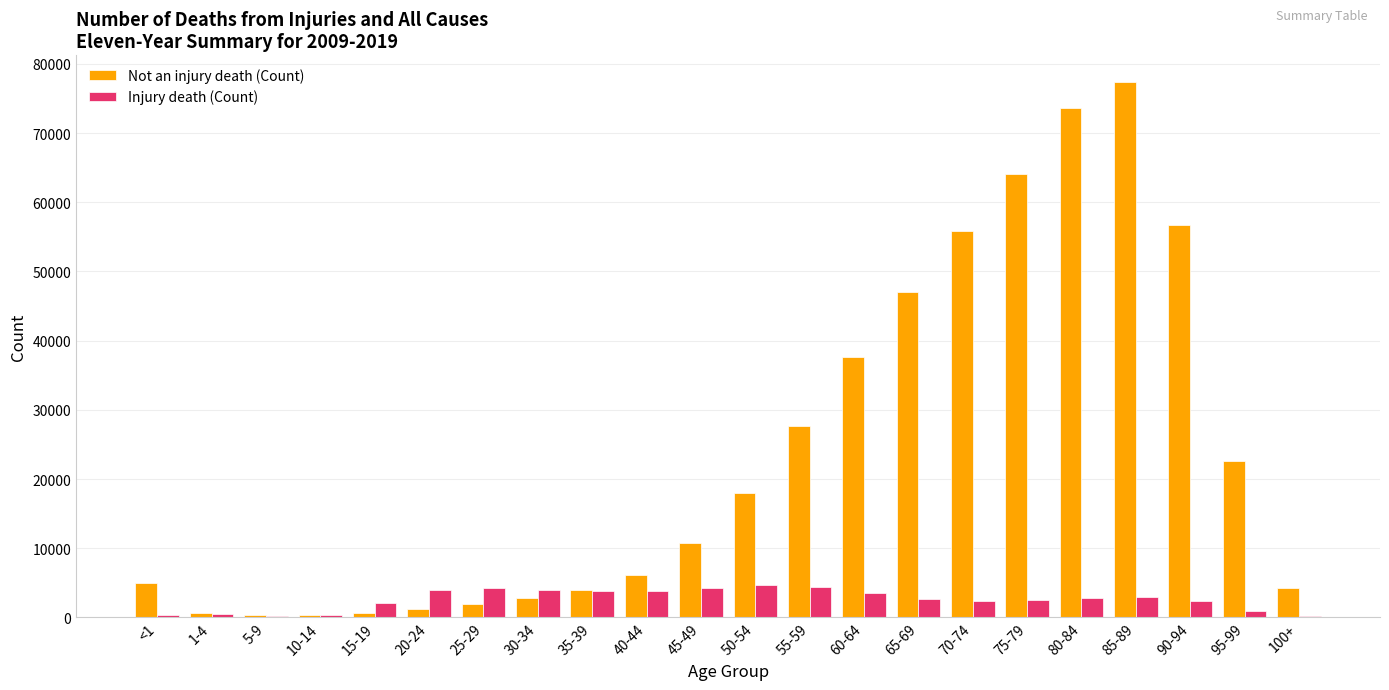

The value of Not an injury death (Count) at 45-49 is 4044. True or false?

False